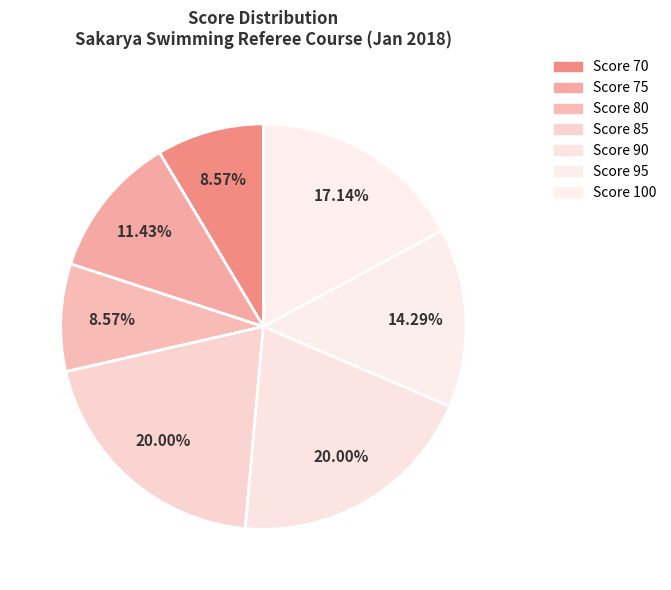

Count the number of slices in the pie.

7